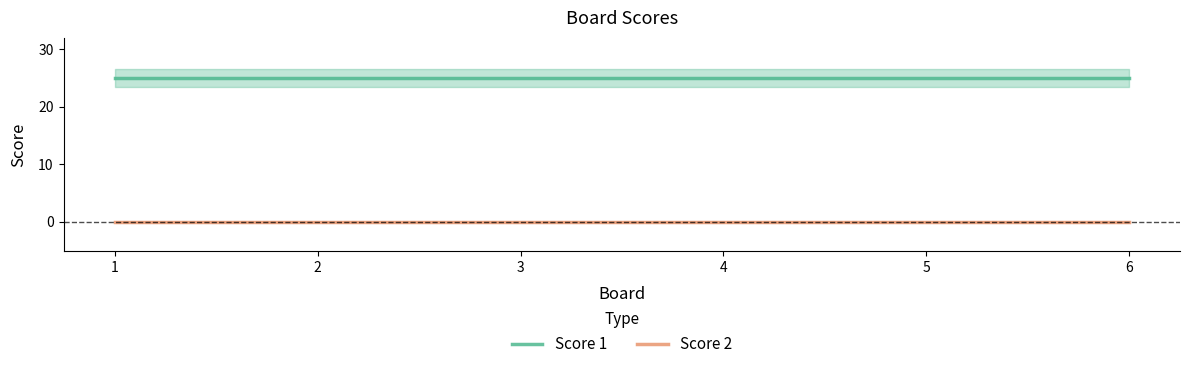

Reading left to right, extract all data points from this chart.

Score 1: 1=25	2=25	3=25	4=25	5=25	6=25
Score 2: 1=0	2=0	3=0	4=0	5=0	6=0